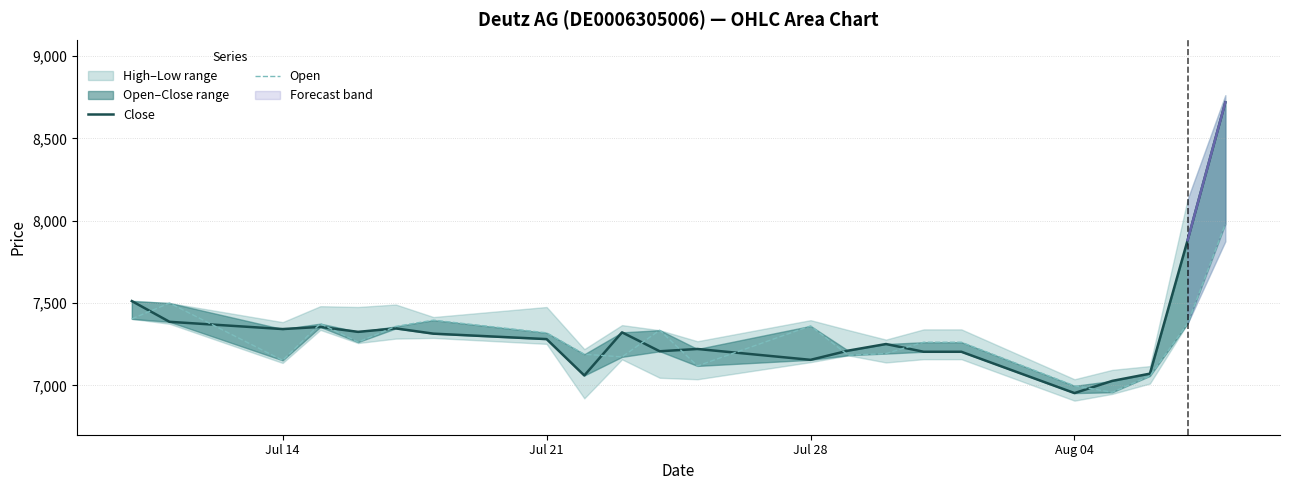

Which has a higher value, Jul 14 or Aug 04?

Jul 14